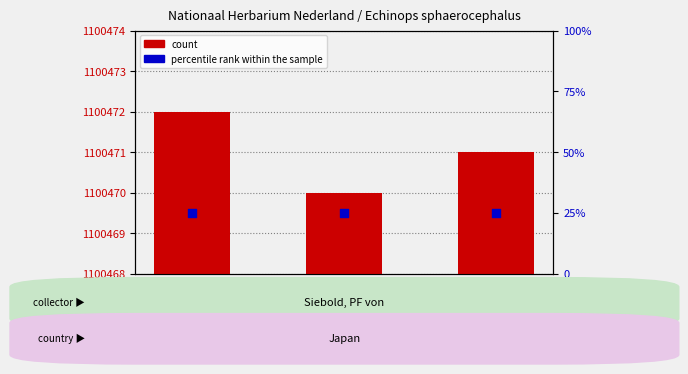

Which series reaches the maximum Y coordinate?

count